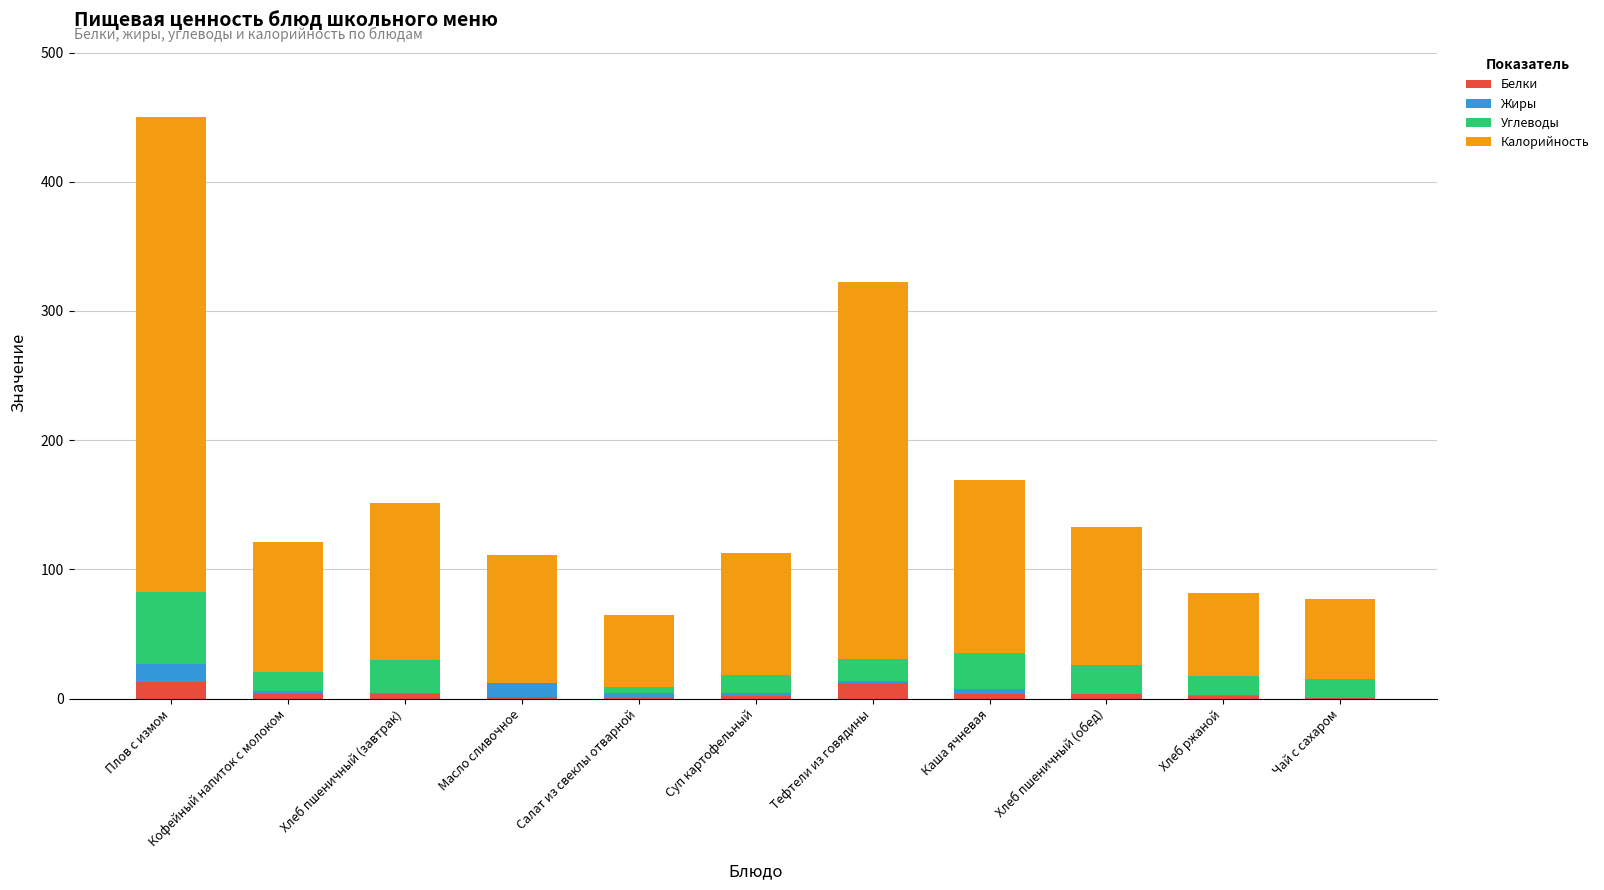

What is the maximum value for Белки?

13.0